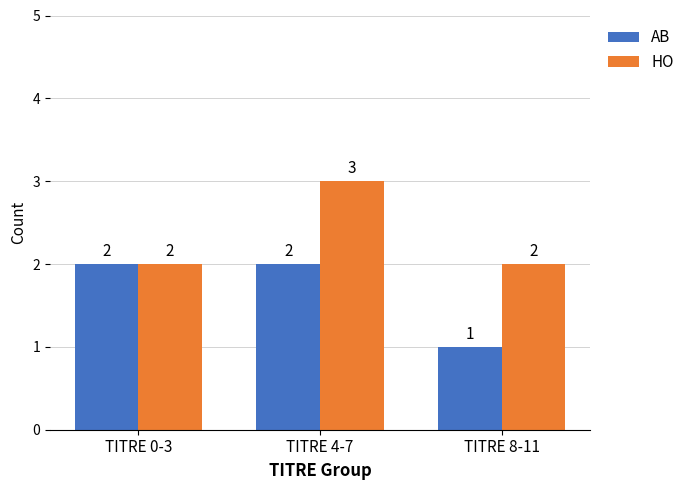

Rank the series by their average value, from highest to lowest.

HO, AB